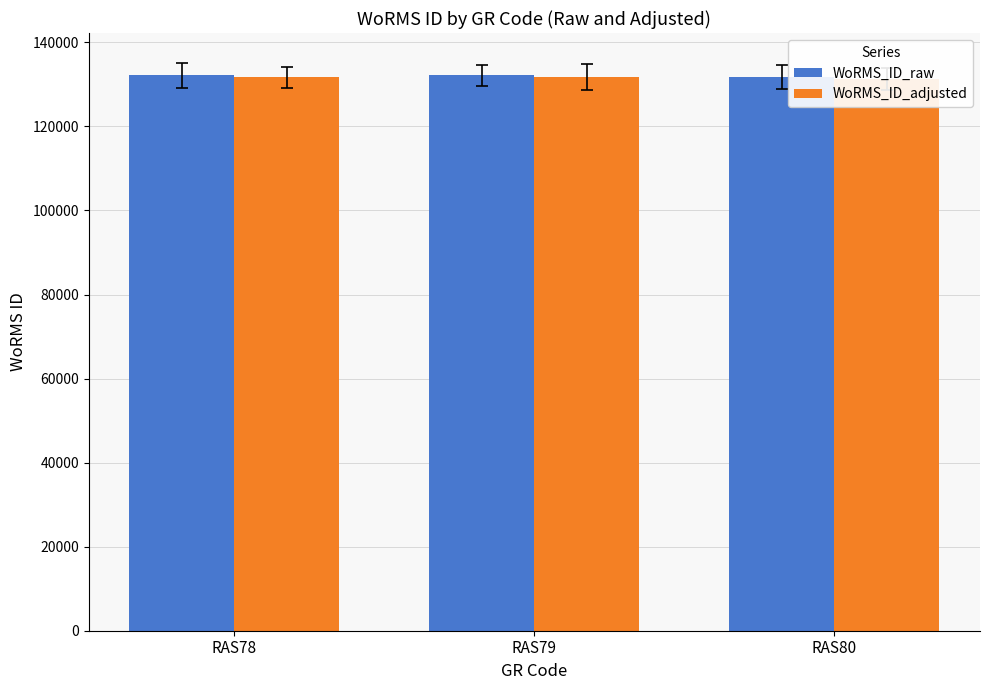

Rank the series at RAS79 from lowest to highest value.

WoRMS_ID_adjusted, WoRMS_ID_raw